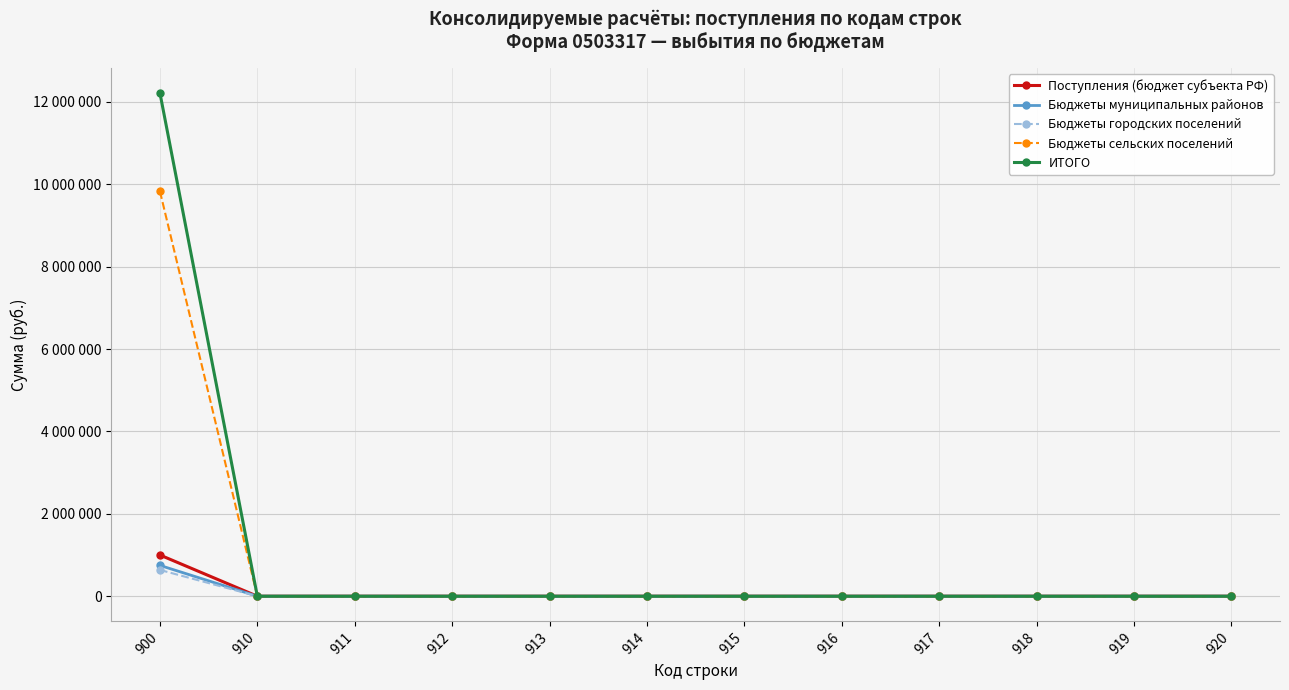

List the labels in order of Бюджеты муниципальных районов value, smallest first.

910, 911, 912, 913, 914, 915, 916, 917, 918, 919, 920, 900